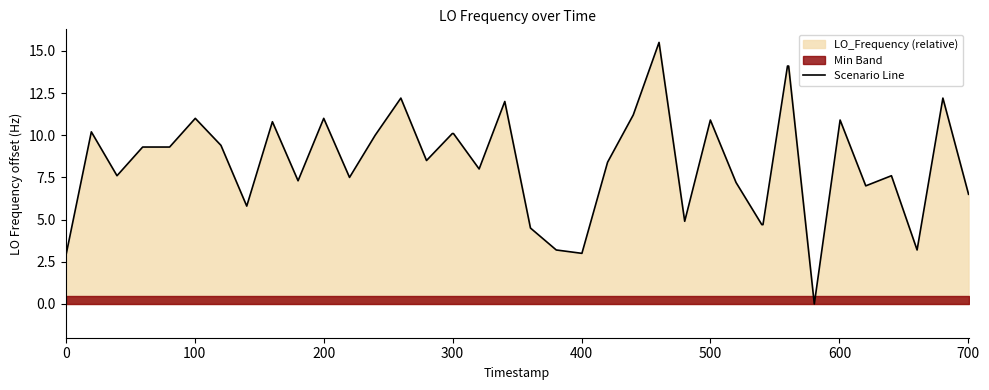

What is the highest value of the Scenario Line series?

15.5